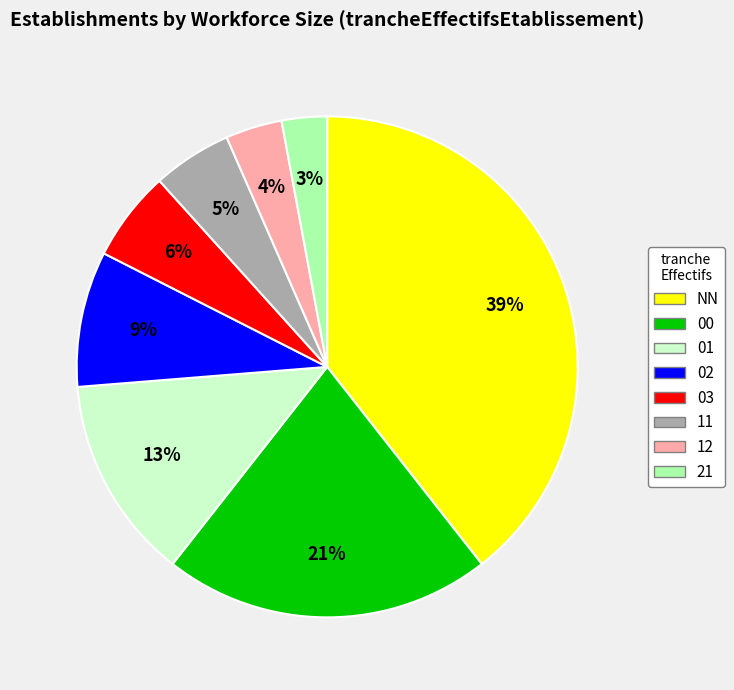

To the nearest percent, what portion does 01 represent?

13%